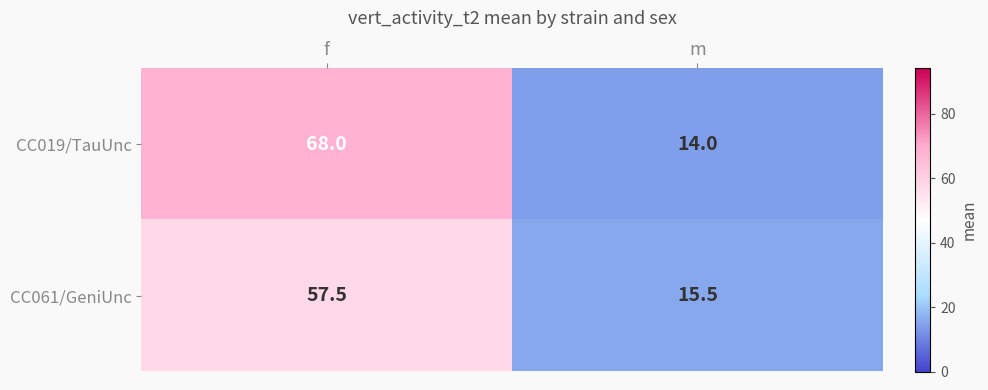

Which series has the largest total across all categories?

CC019/TauUnc